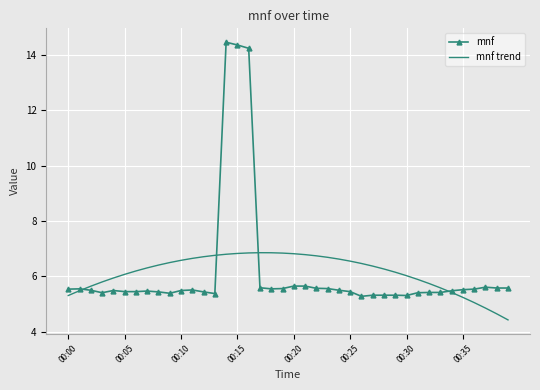

List the series in order of their peak value, highest first.

mnf, mnf trend